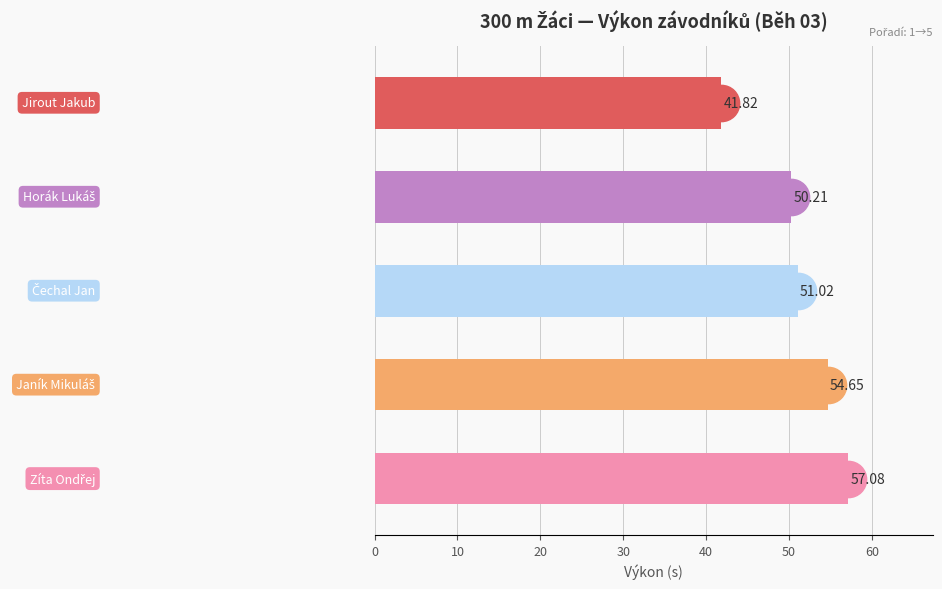

What is the smallest value displayed?

41.8